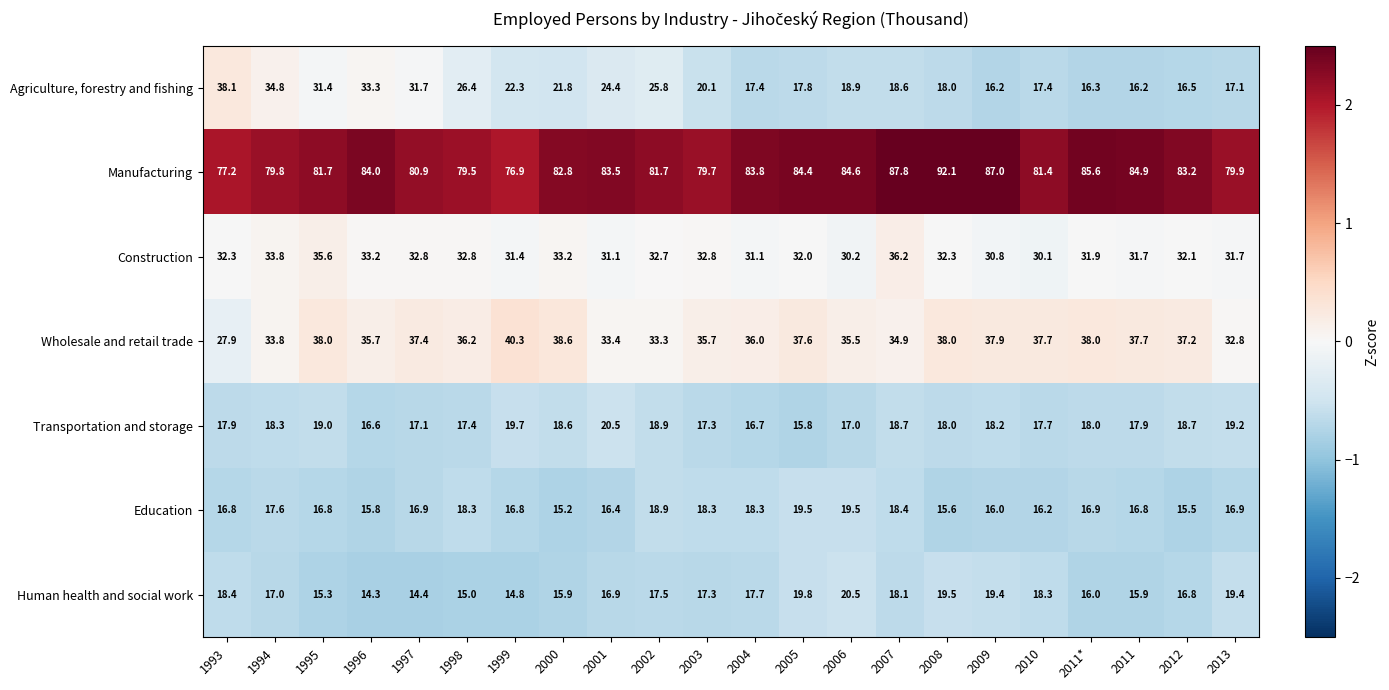

At how many categories does at least one series exceed 17?

22